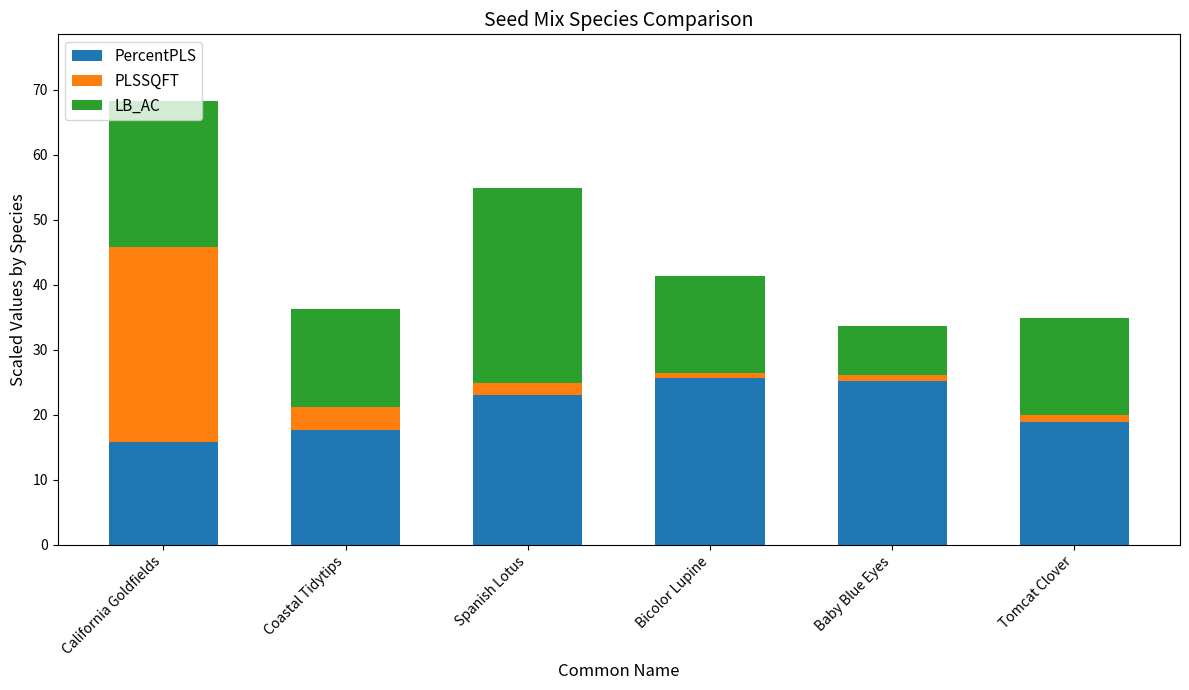

Is it true that PercentPLS equals 17.7 at Coastal Tidytips?

True